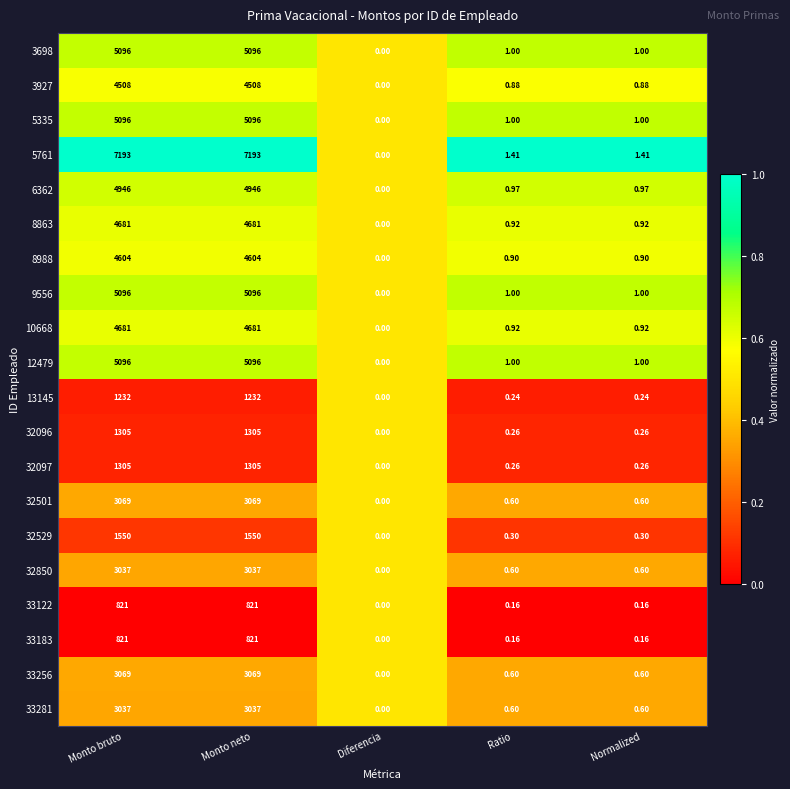

Is the value of 3927 at Monto bruto greater than the value of 5761 at Monto neto?

No